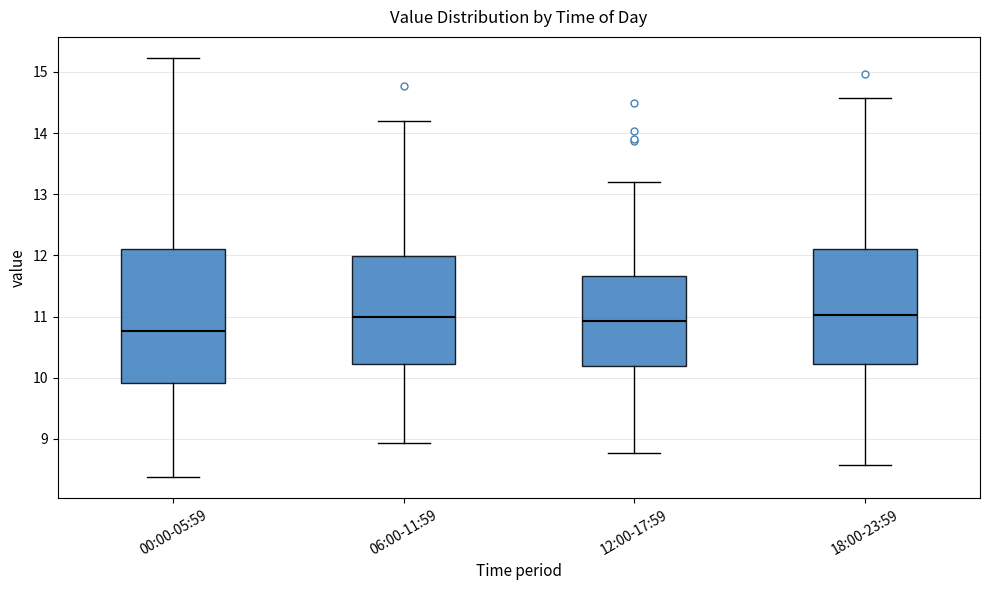

Which box has the lowest median line?

00:00-05:59